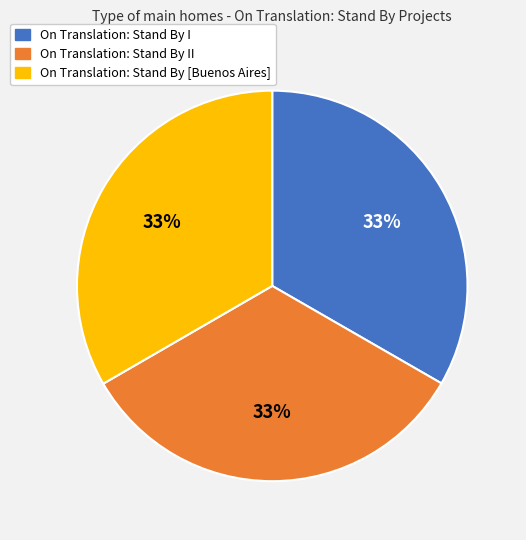

How many slices are in this pie chart?

3